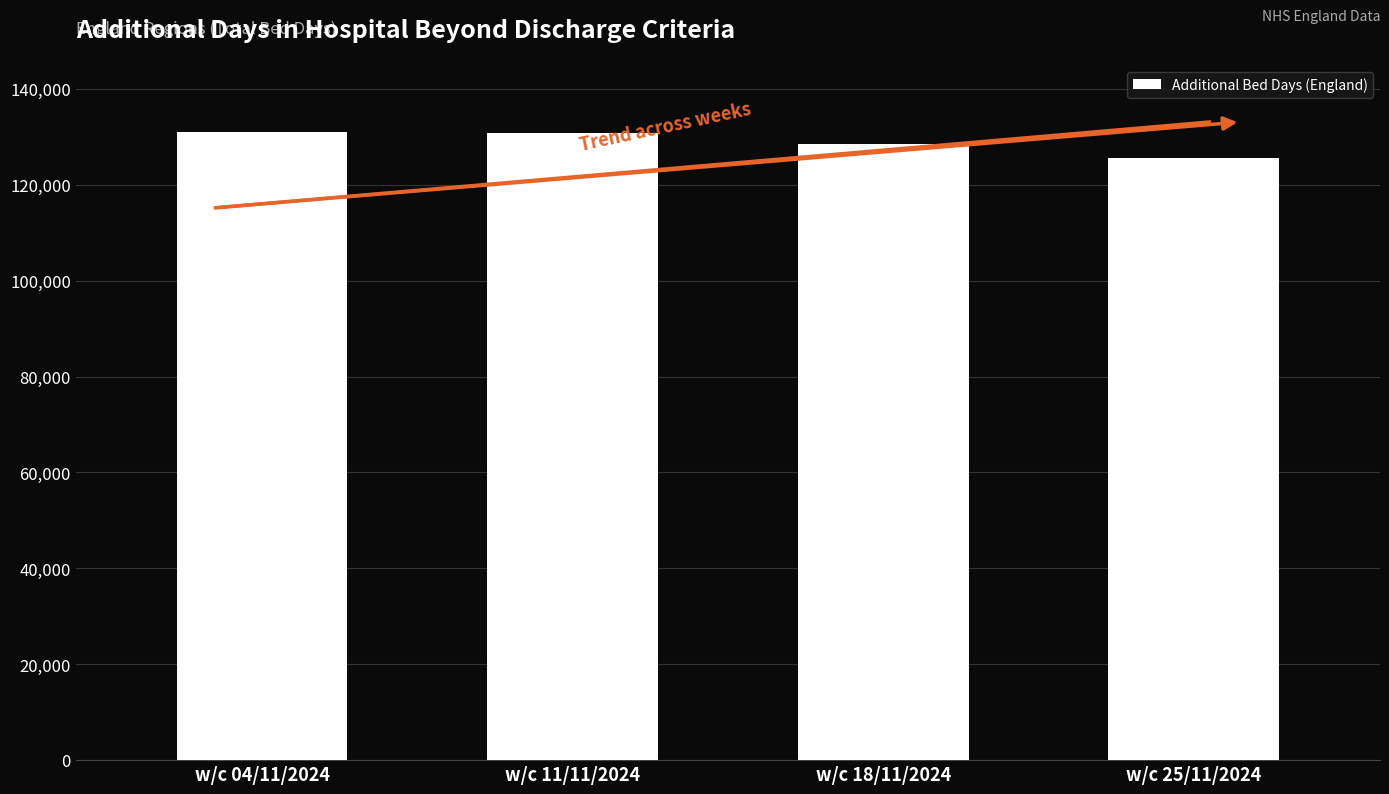

What is the ratio of the value at w/c 18/11/2024 to the value at w/c 25/11/2024?

1.0